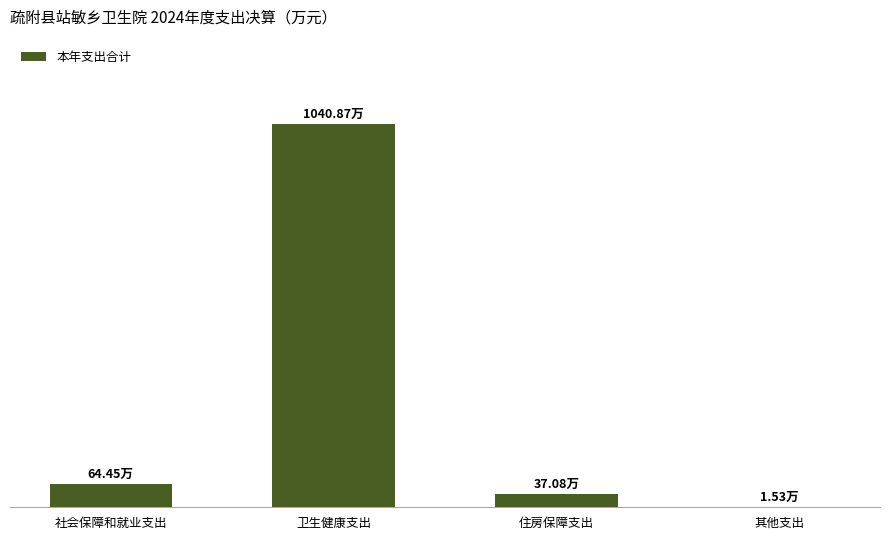

How many data points does each series have?

4